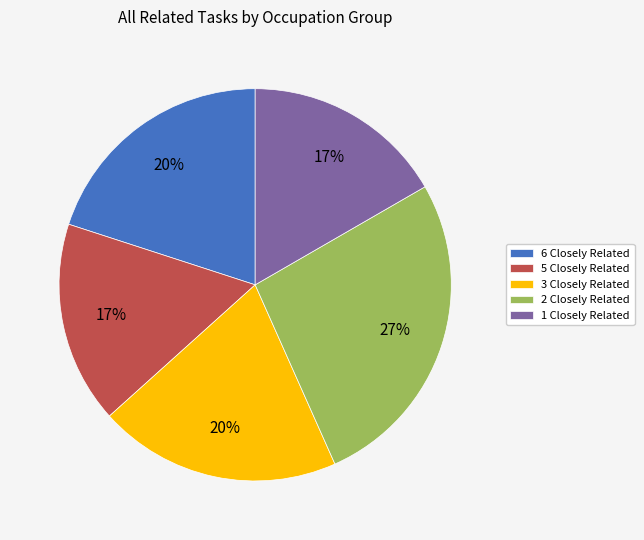

Does any single category account for the majority?

No